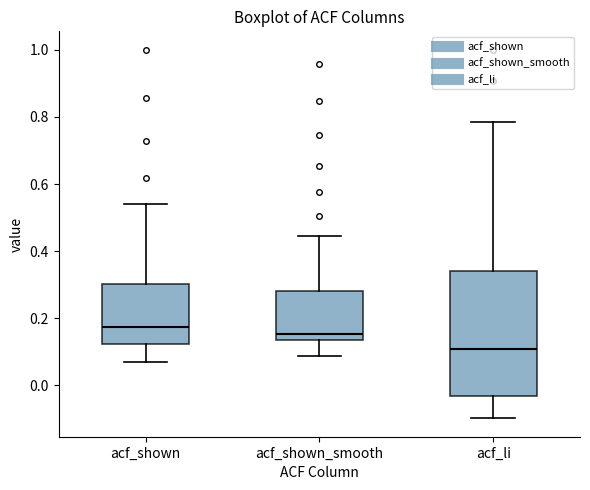

Reading left to right, transcribe this box plot: for each box, give where its median line is, the range the box spans, and where its two whiskers end, as read against the y-axis. The values are not printed on the chart, so give them approximately, as read against the axis.

acf_shown: median 0.18, box 0.12 to 0.30, whiskers 0.08 to 0.54
acf_shown_smooth: median 0.16, box 0.14 to 0.28, whiskers 0.08 to 0.44
acf_li: median 0.10, box -0.04 to 0.34, whiskers -0.10 to 0.78